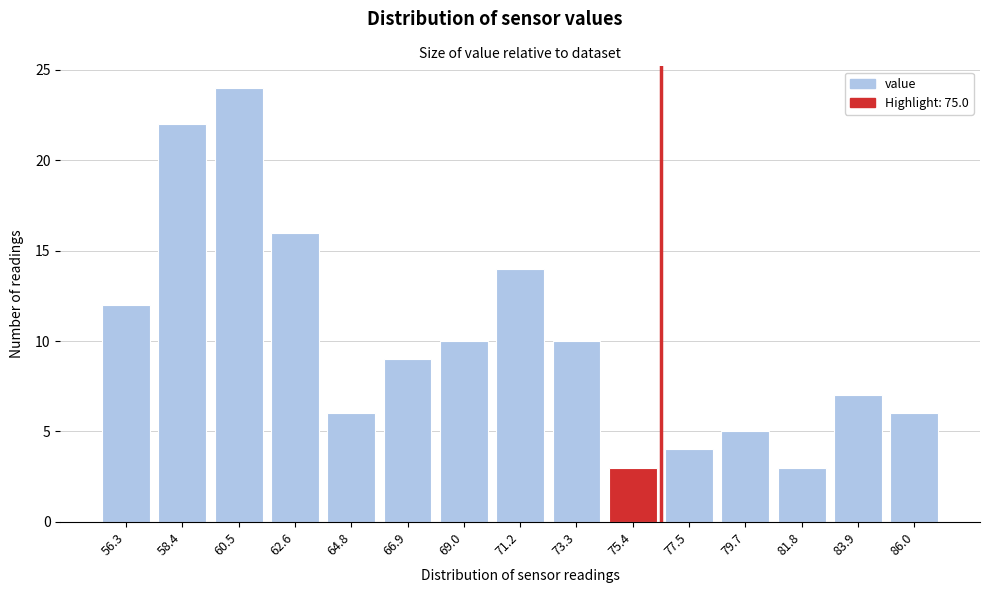

Reading right to left, what are all the values shown in this chart?

6	7	3	5	4	3	10	14	10	9	6	16	24	22	12